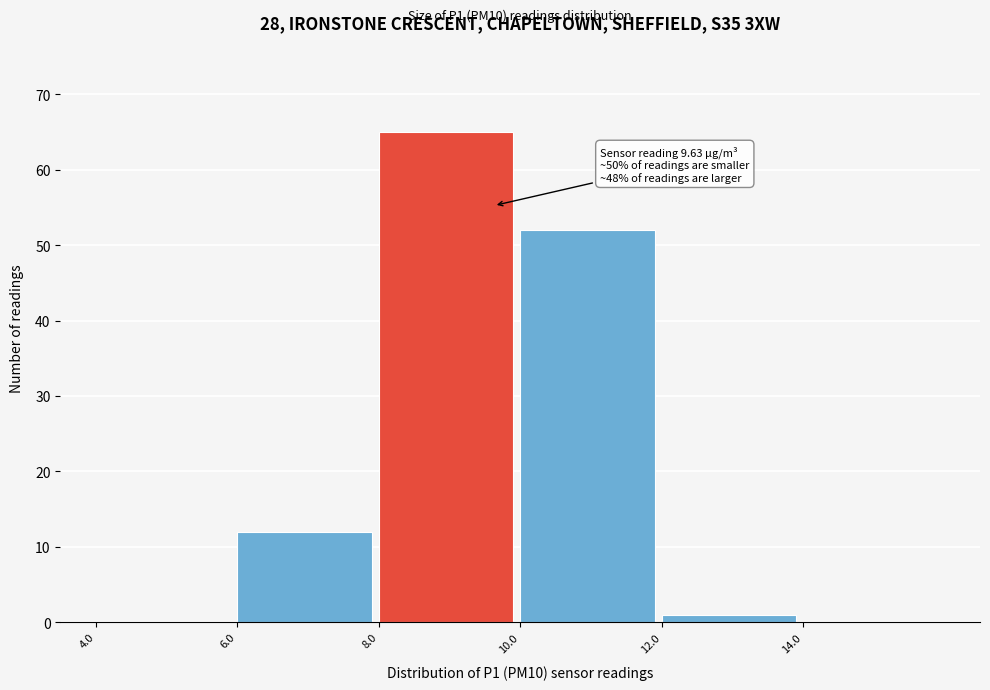

Over which range of the x-axis is the bar tallest?

8 to 10